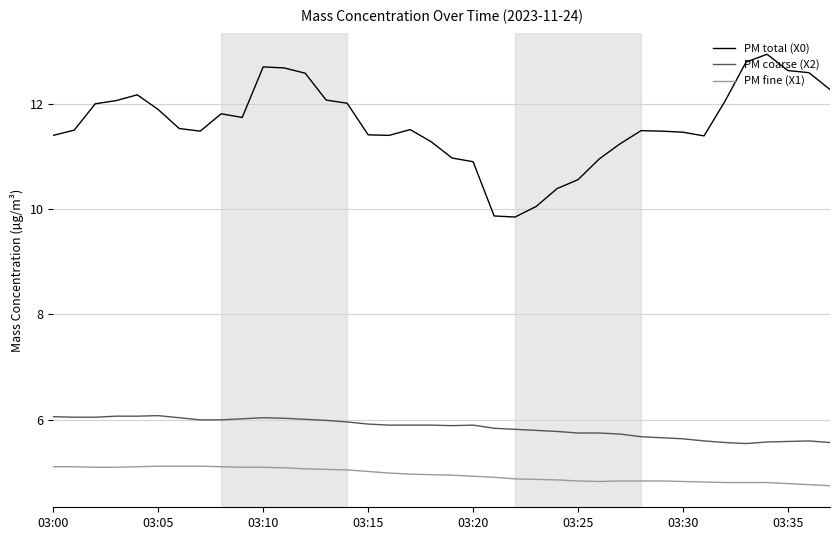

Which series has the widest spread of values?

PM total (X0)